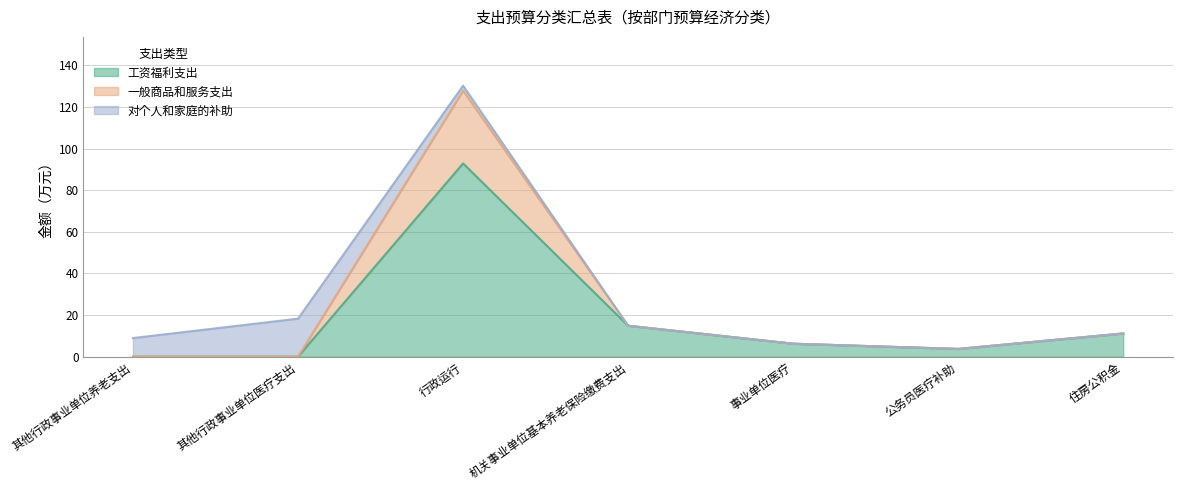

At how many categories does at least one series exceed 20?

1